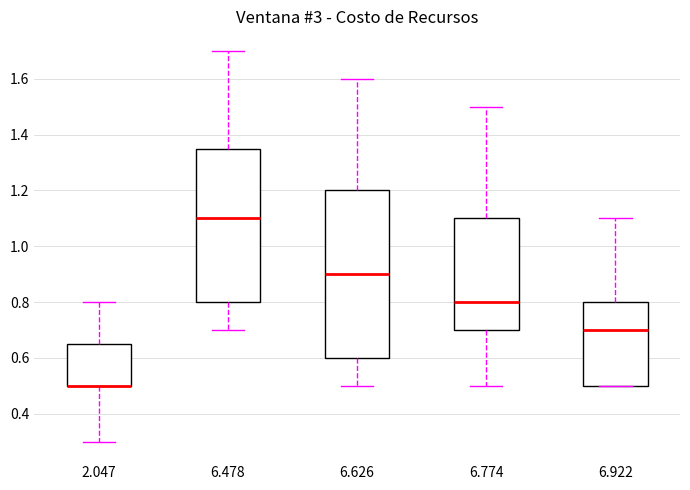

Reading left to right, transcribe this box plot: for each box, give where its median line is, the range the box spans, and where its two whiskers end, as read against the y-axis. The values are not printed on the chart, so give them approximately, as read against the axis.

2.047: median 0.50 (drawn on the box's lower edge), box 0.50 to 0.66, whiskers 0.30 to 0.80
6.478: median 1.10, box 0.80 to 1.36, whiskers 0.70 to 1.70
6.626: median 0.90, box 0.60 to 1.20, whiskers 0.50 to 1.60
6.774: median 0.80, box 0.70 to 1.10, whiskers 0.50 to 1.50
6.922: median 0.70, box 0.50 to 0.80, whiskers 0.50 to 1.10